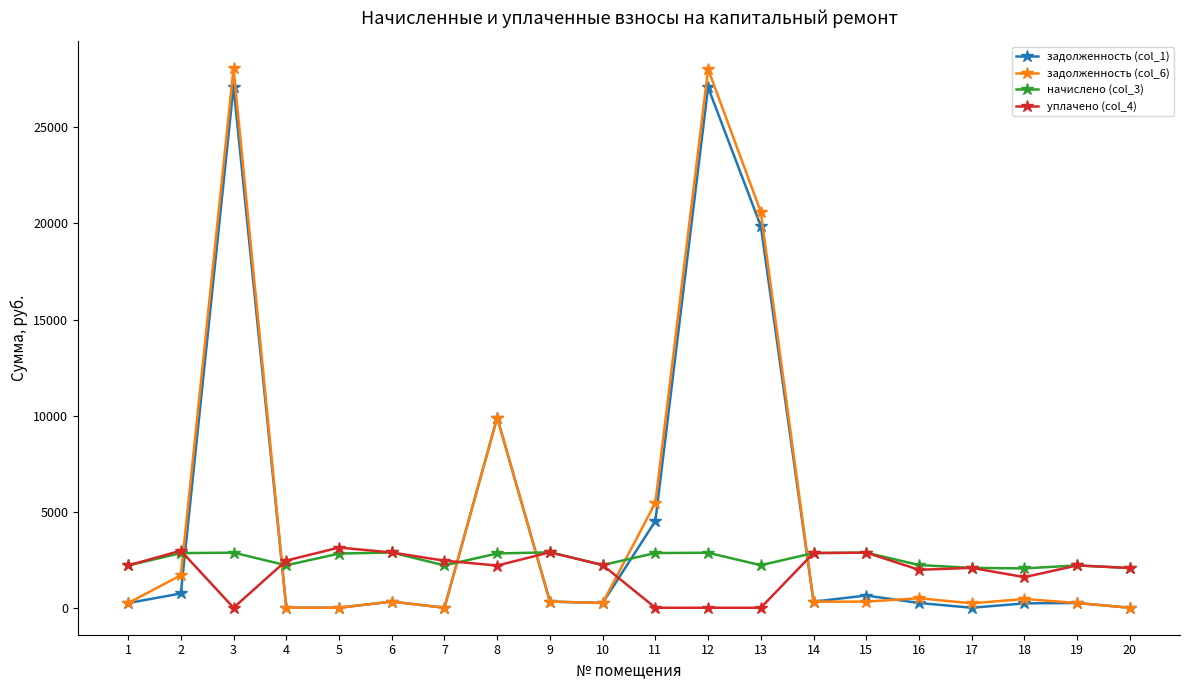

True or false: начислено (col_3) has more than 1 interior local peaks.

True